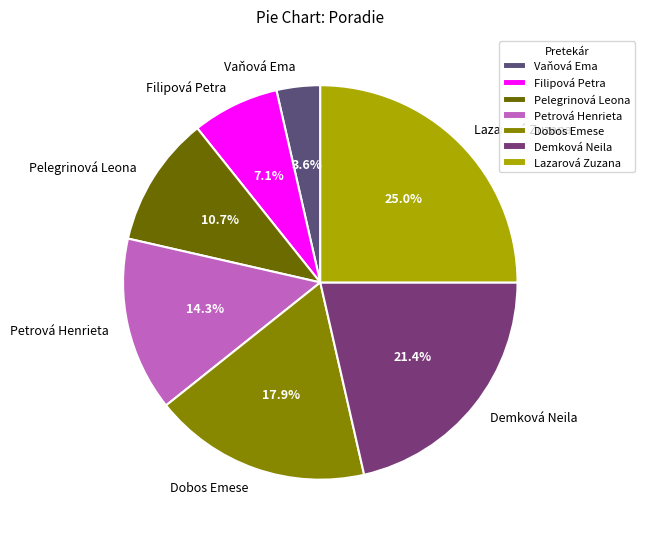

How many segments does this pie chart have?

7